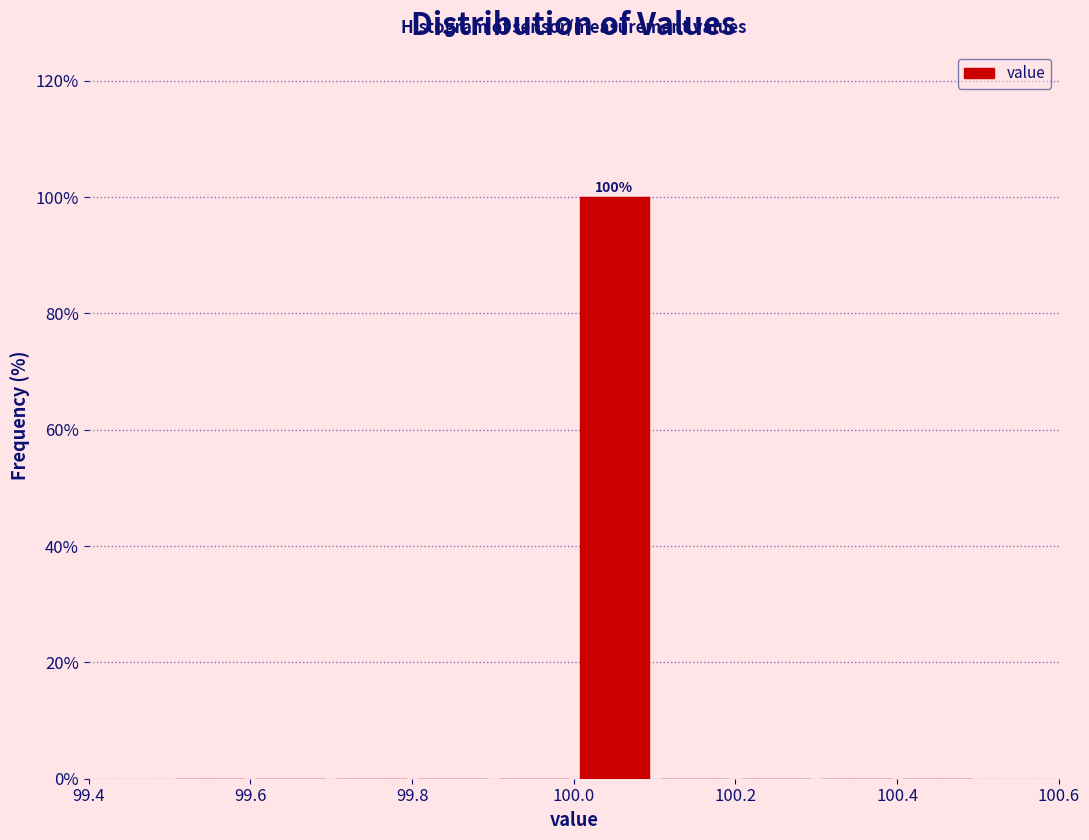

Over which range of the x-axis is the bar tallest?

100.0 to 100.1